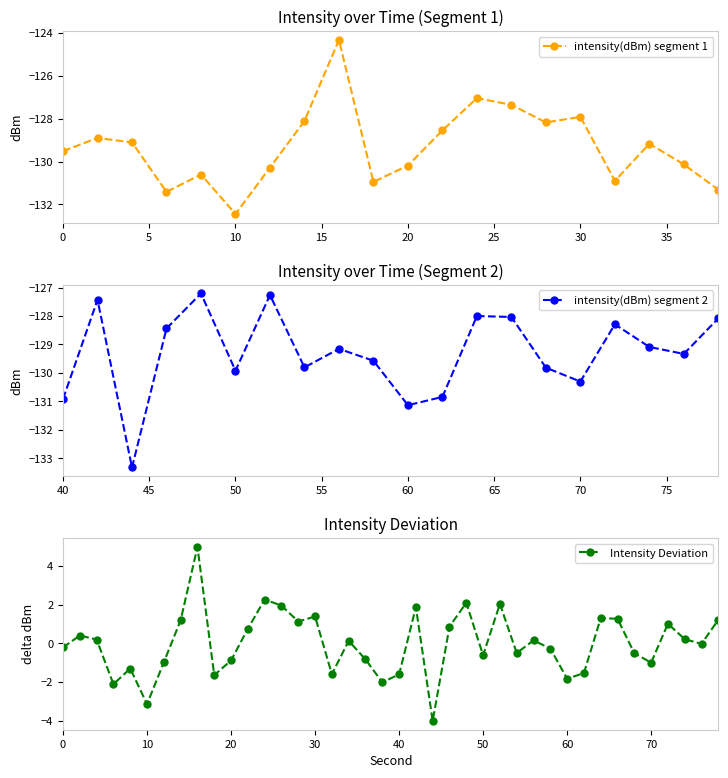

The chart shows a value of -39.6 at 34. True or false?

False